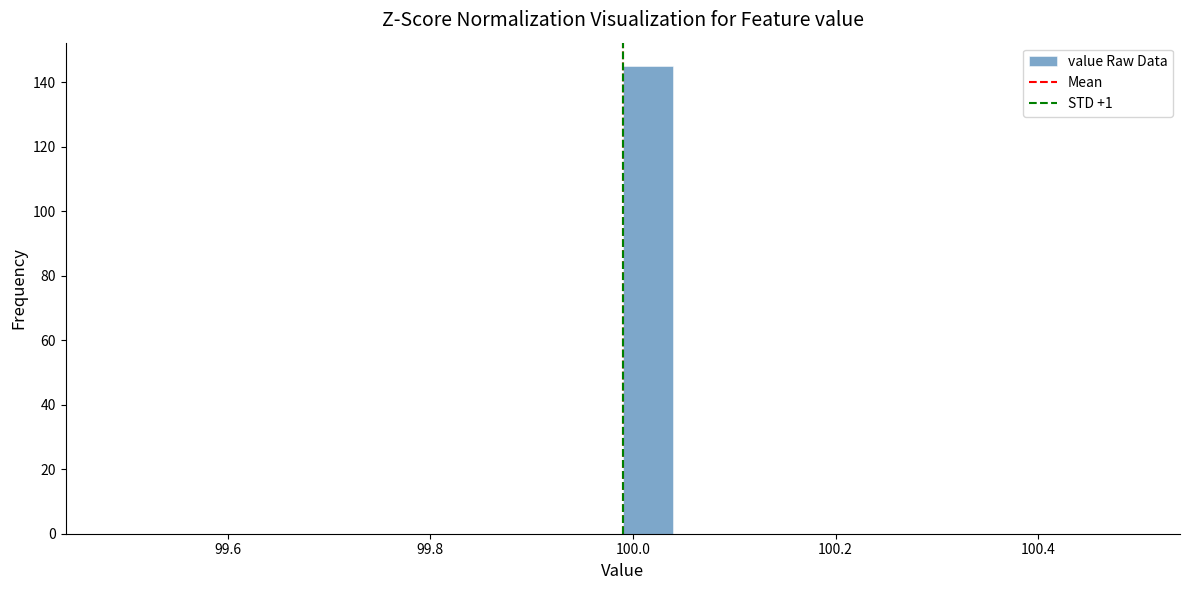

Read against the x-axis, roughly where is the centre of the tallest bar?

100.02